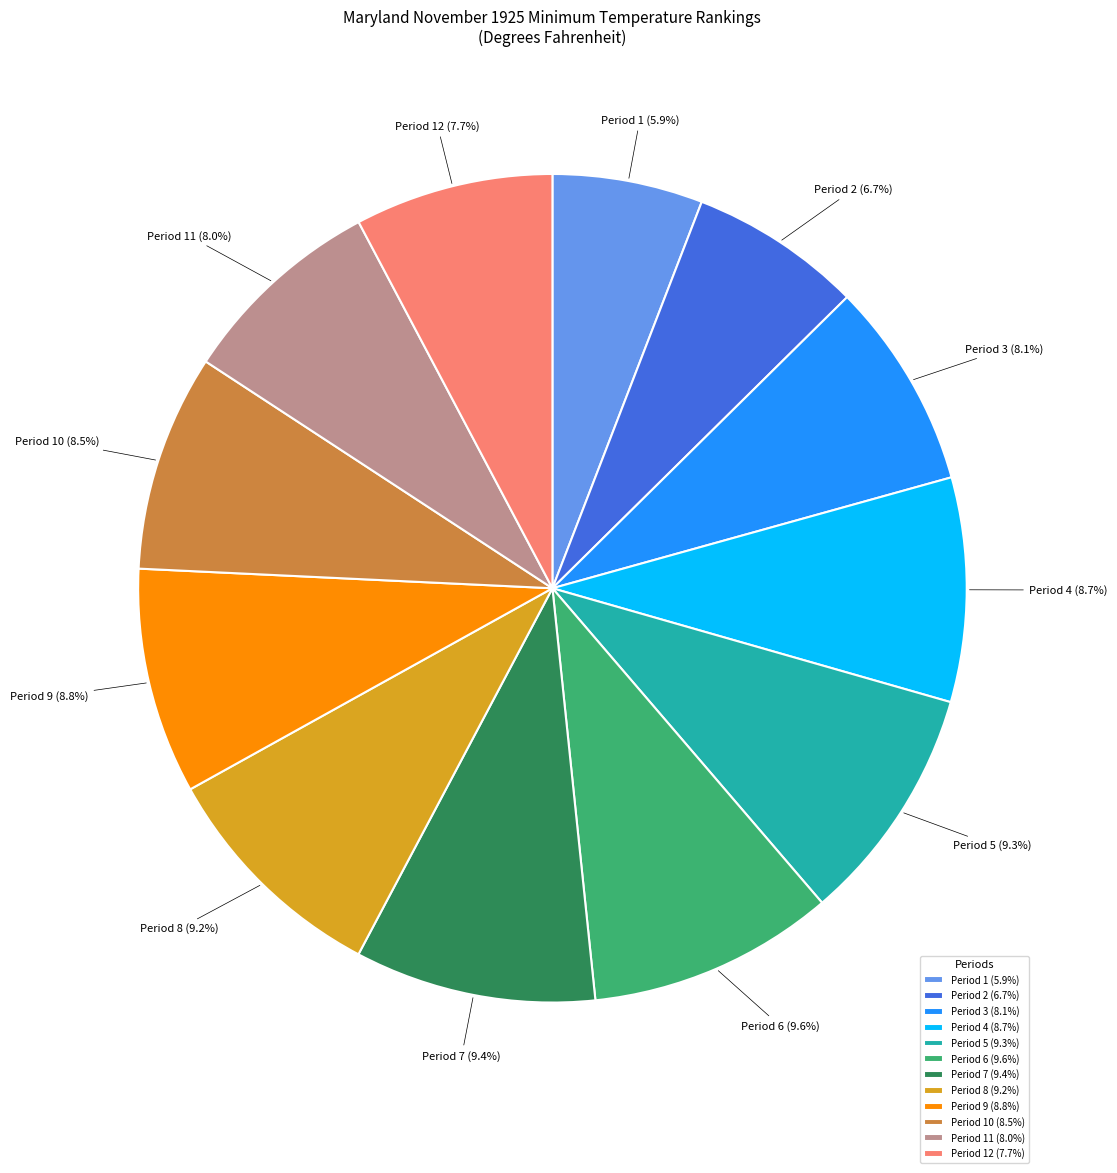

Does any single category account for the majority?

No